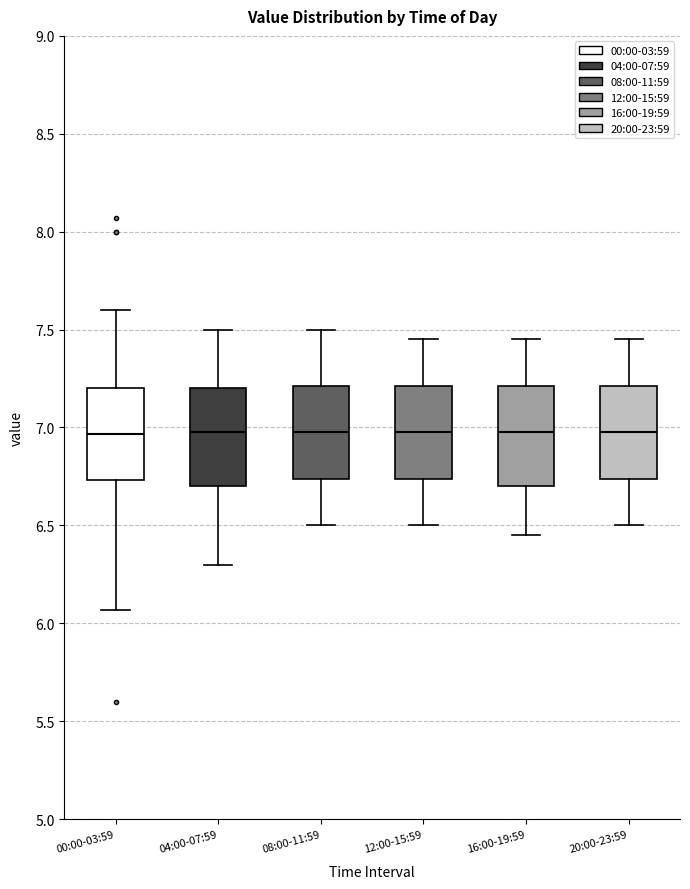

Where does the median line of the box for 04:00-07:59 sit on the y-axis? The values are not printed on the chart, so give them approximately, as read against the axis.

7.00